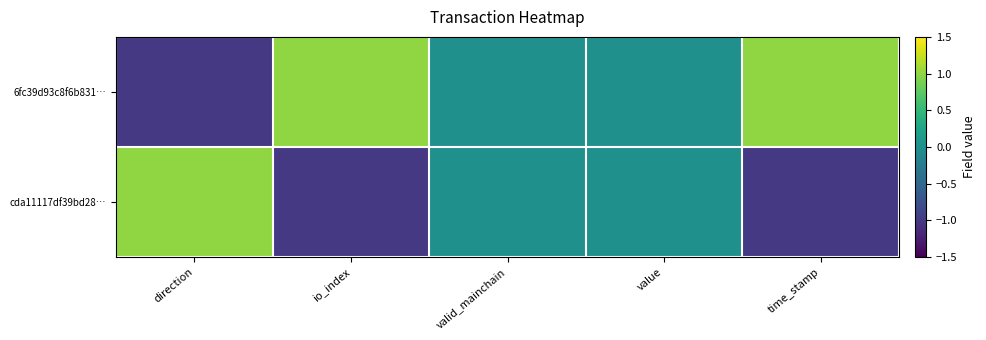

List the series in order of their peak value, lowest first.

6fc39d93c8f6b831…, cda11117df39bd28…